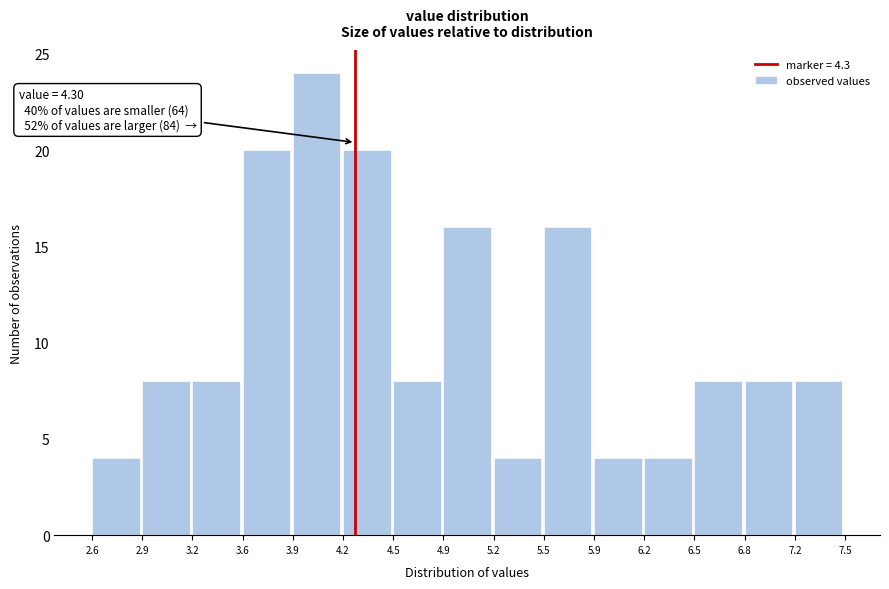

Over which range of the x-axis is the bar tallest?

3.9 to 4.2